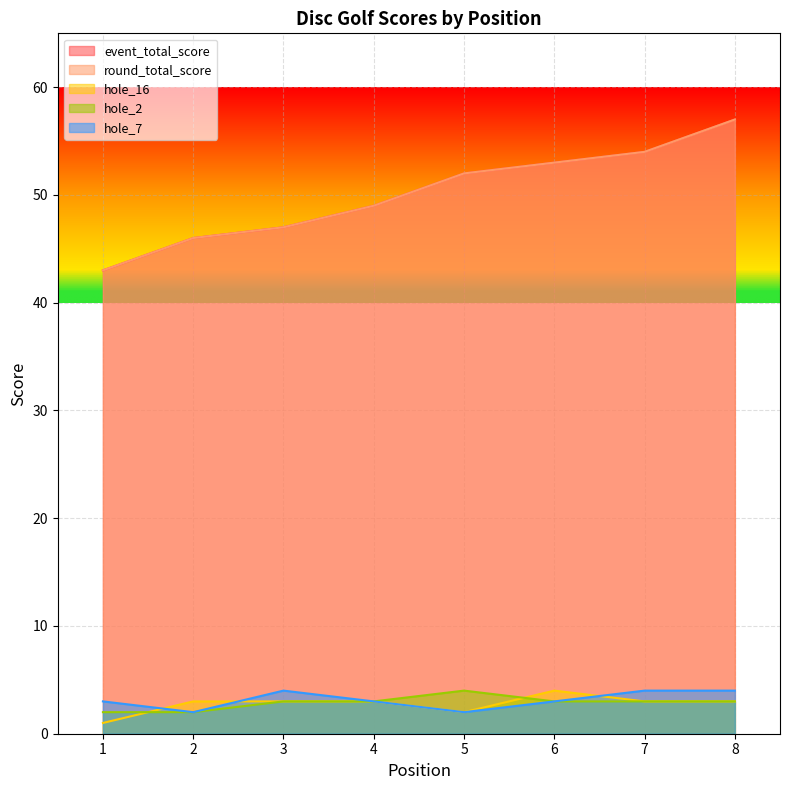

Rank the categories by round_total_score value from lowest to highest.

1, 2, 3, 4, 5, 6, 7, 8